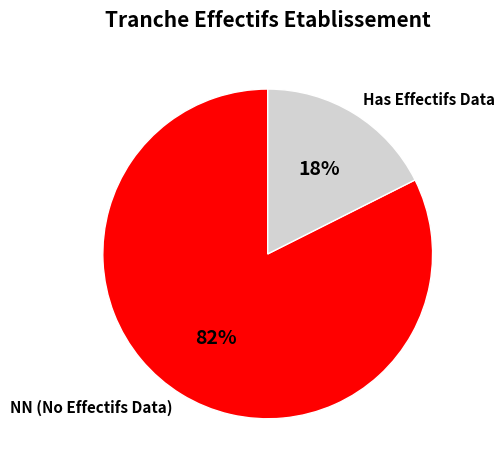

Does Has Effectifs Data account for over 50% of the chart?

No